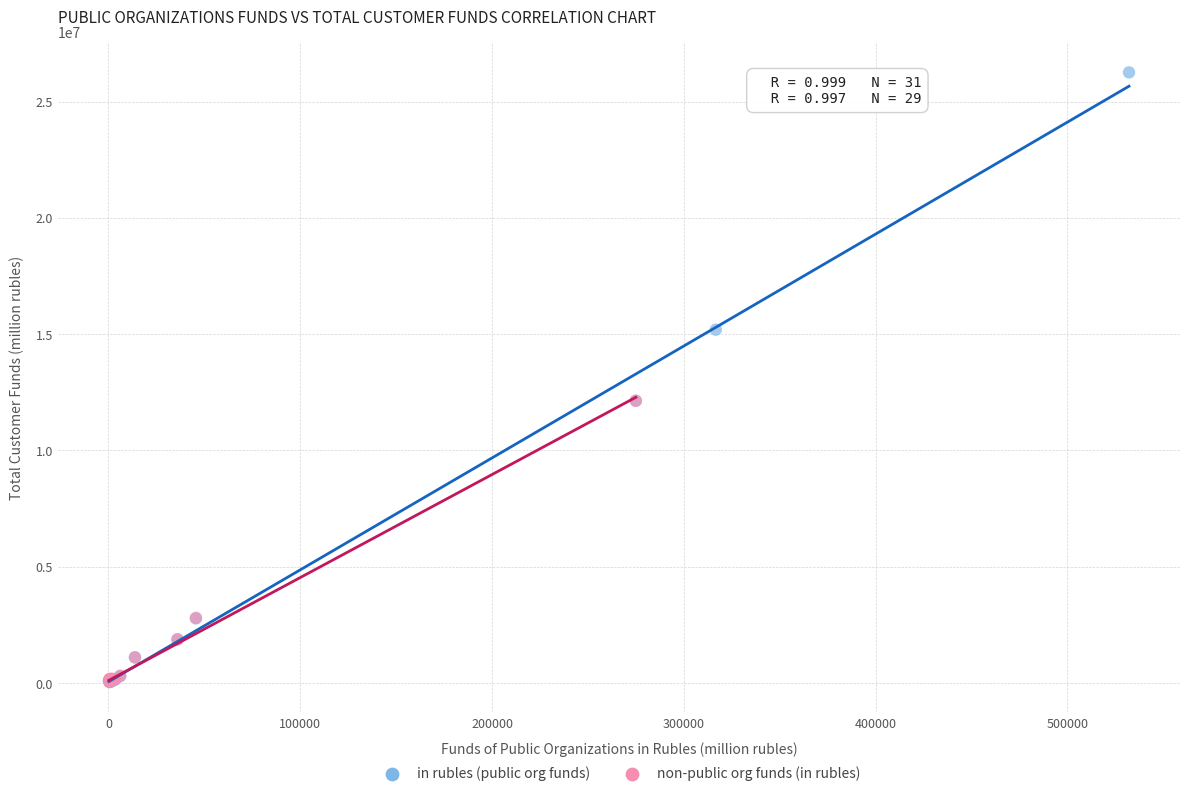

Which series has the widest spread of Y values?

in rubles (public org funds)